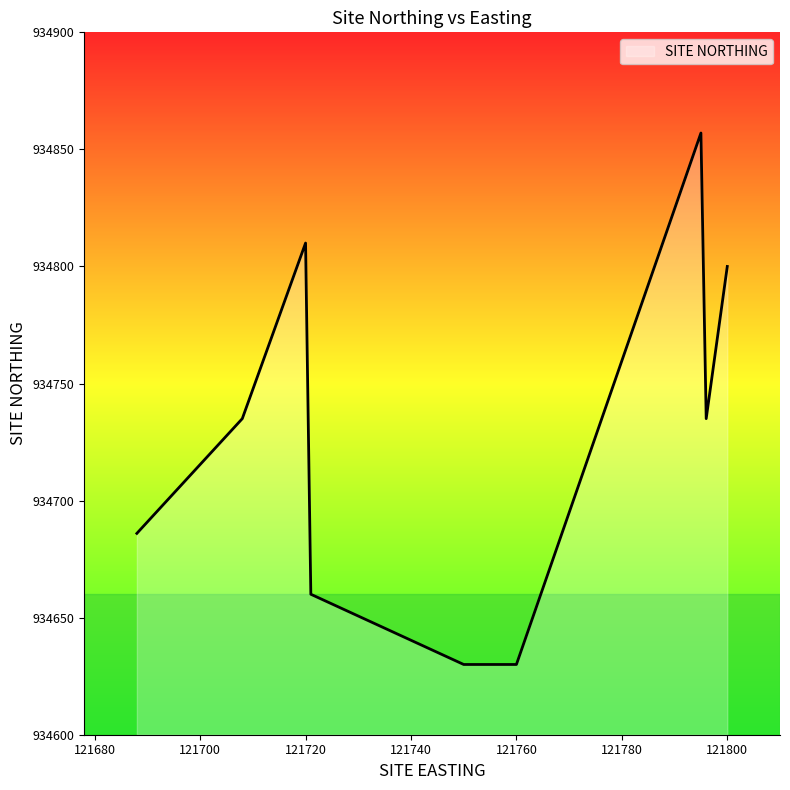

What is the greatest value displayed?

934857